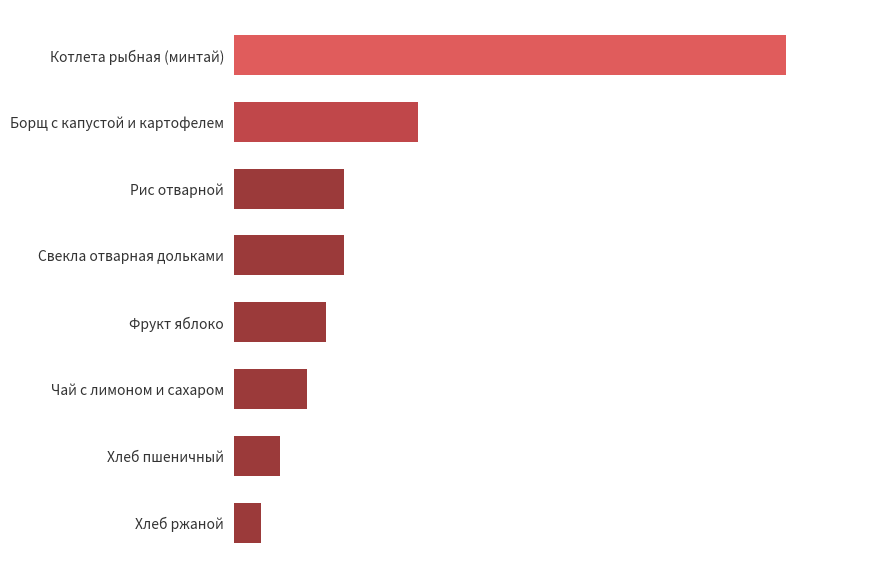

Does the chart contain any negative values?

No